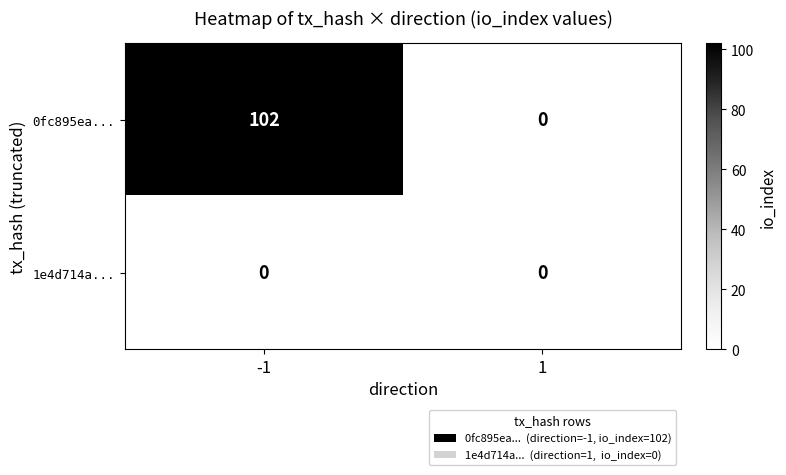

At which category is the sum across all series the highest?

-1